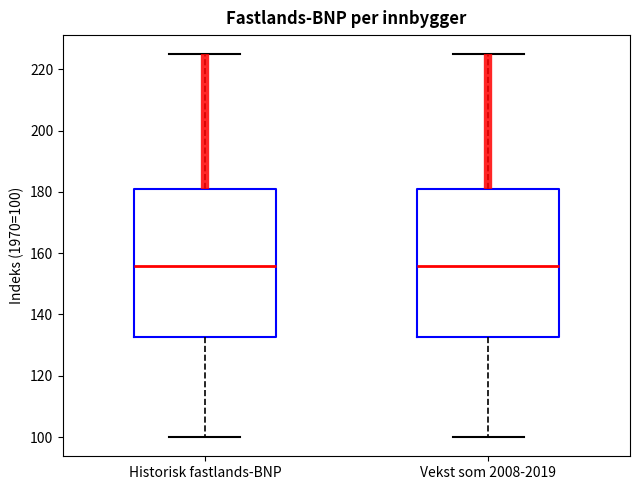

Reading left to right, transcribe this box plot: for each box, give where its median line is, the range the box spans, and where its two whiskers end, as read against the y-axis. The values are not printed on the chart, so give them approximately, as read against the axis.

Historisk fastlands-BNP: median 156, box 132 to 180, whiskers 100 to 224
Vekst som 2008-2019: median 156, box 132 to 180, whiskers 100 to 224